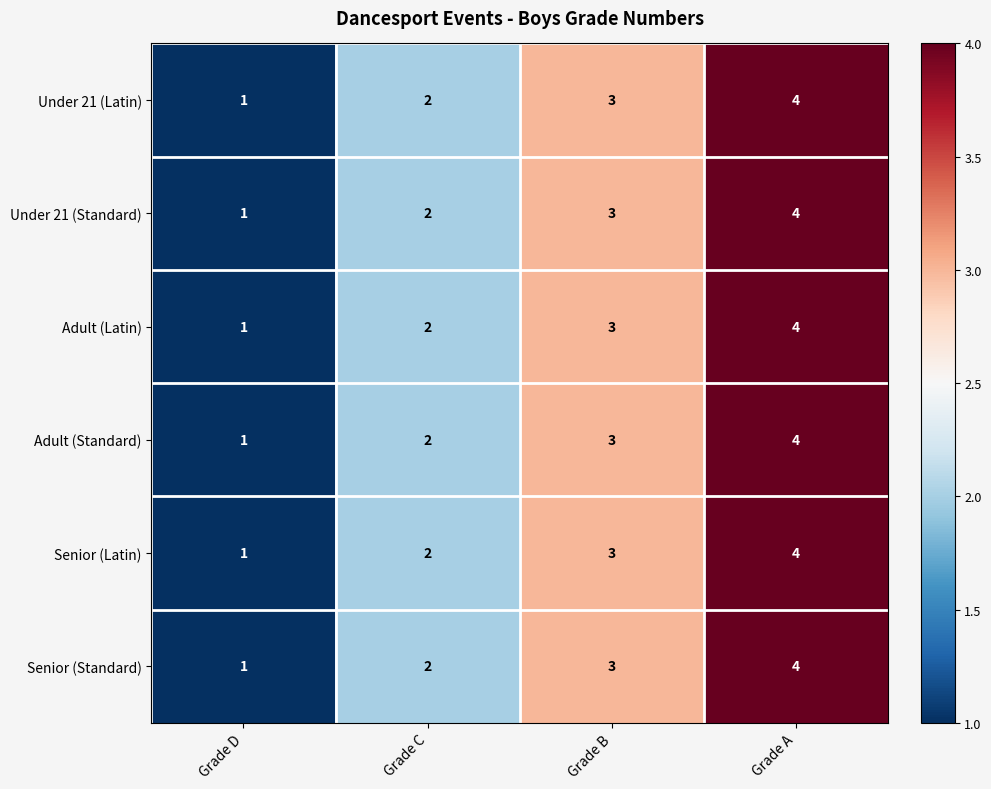

What is the difference between the maximum and minimum values in the Under 21 (Standard) series?

3